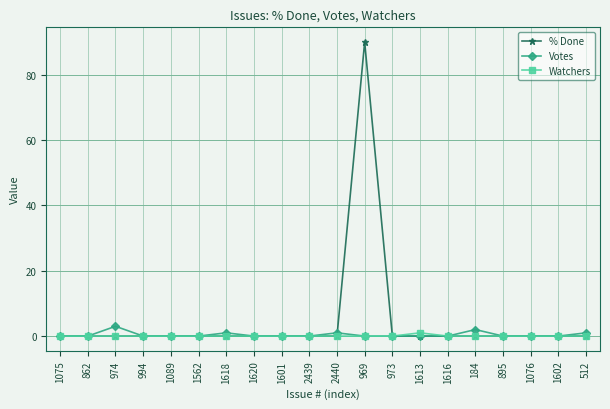

Is it true that Votes equals 3 at 974?

True